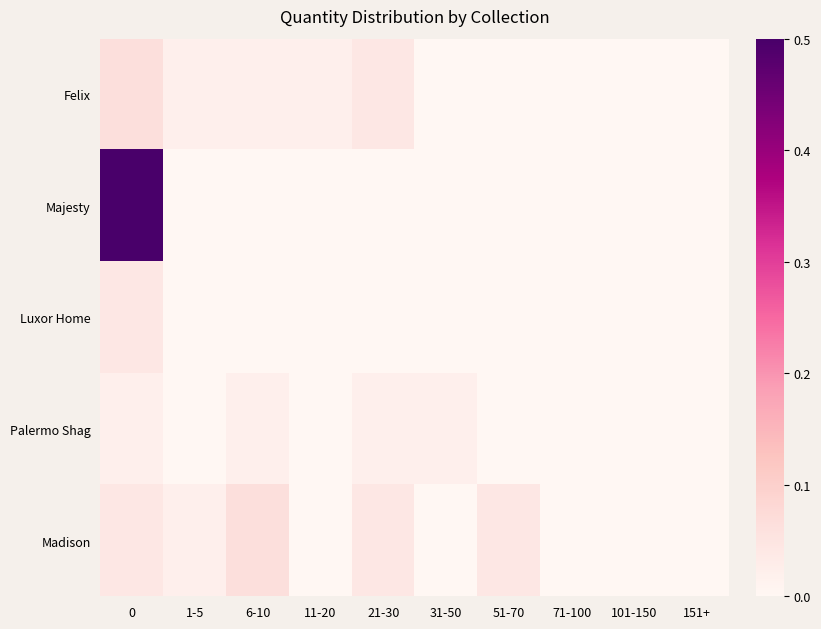

What is the maximum value shown in the chart?

0.5